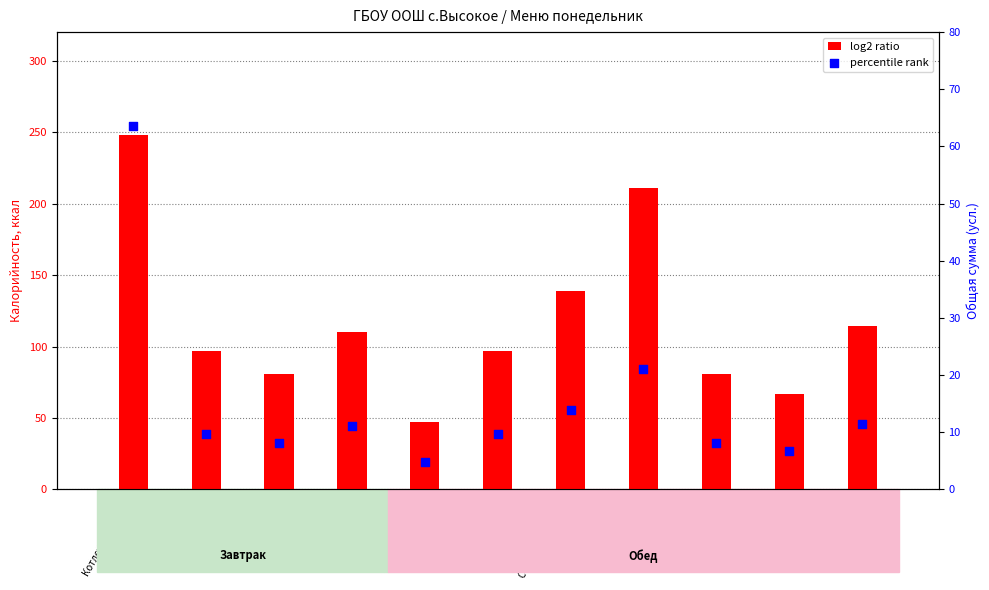

At which category is the sum across all series the highest?

Котлеты из птицы